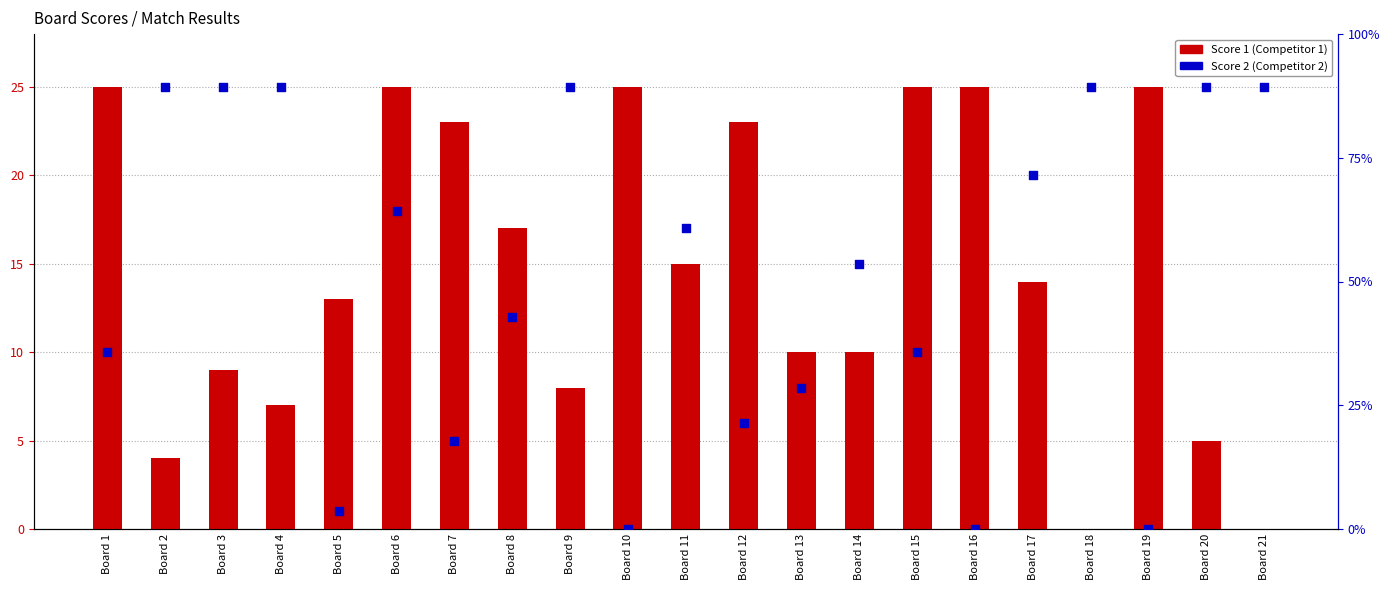

What are all the series names shown in the legend?

Score 1, Score 2